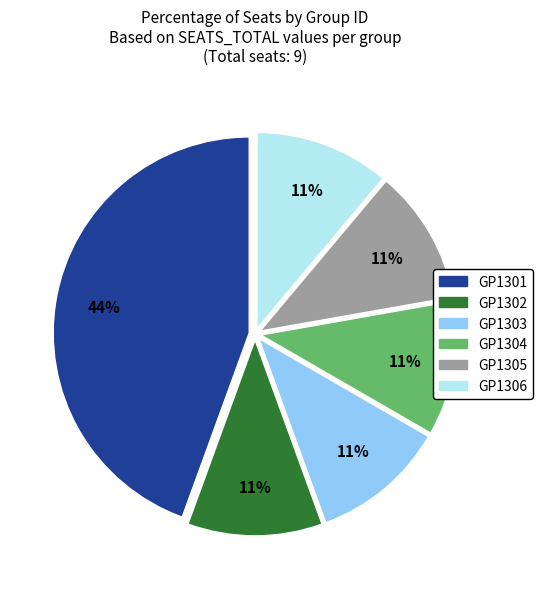

Is there a majority slice in this chart?

No